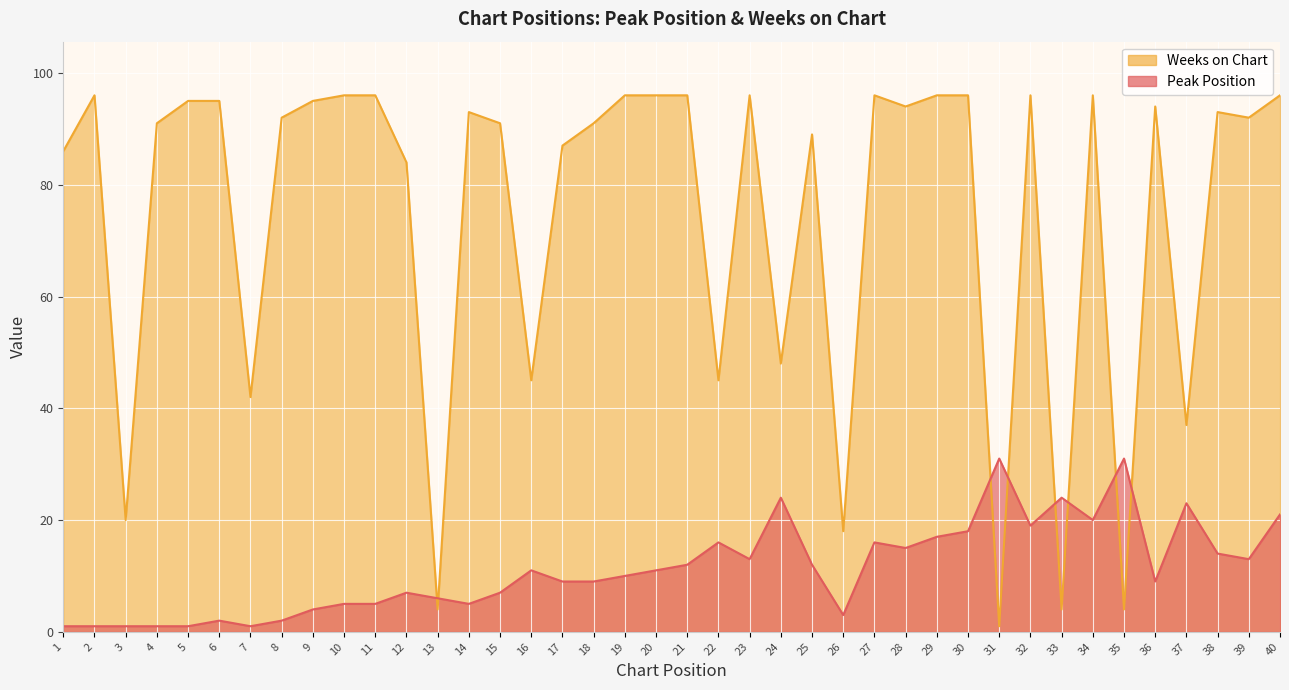

How many interior local peaks does the Peak Position series have?

10